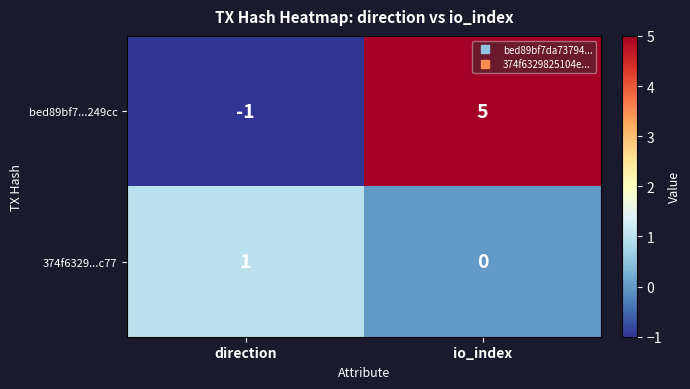

At which label does bed89bf7...249cc reach its peak?

io_index